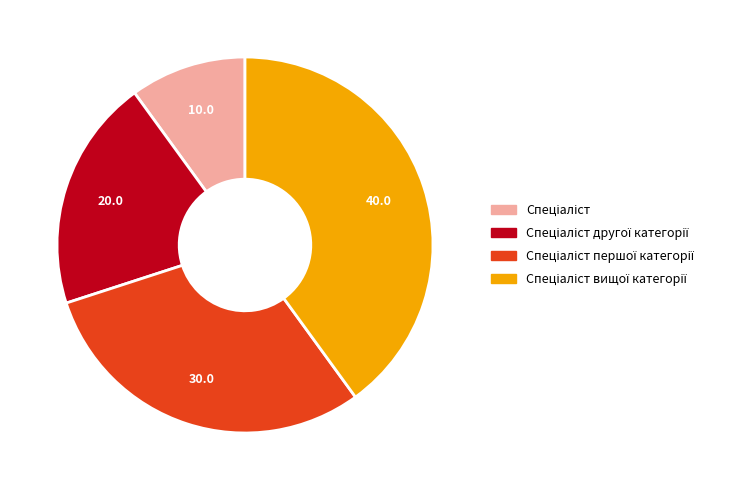

Does any single category account for the majority?

No